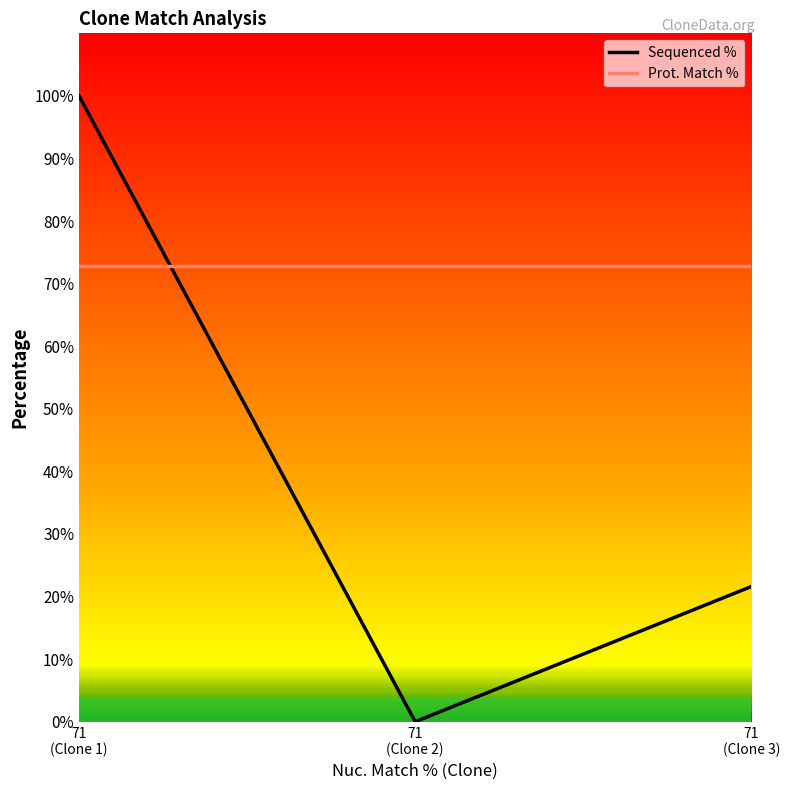

Which series has the widest spread of values?

Sequenced %